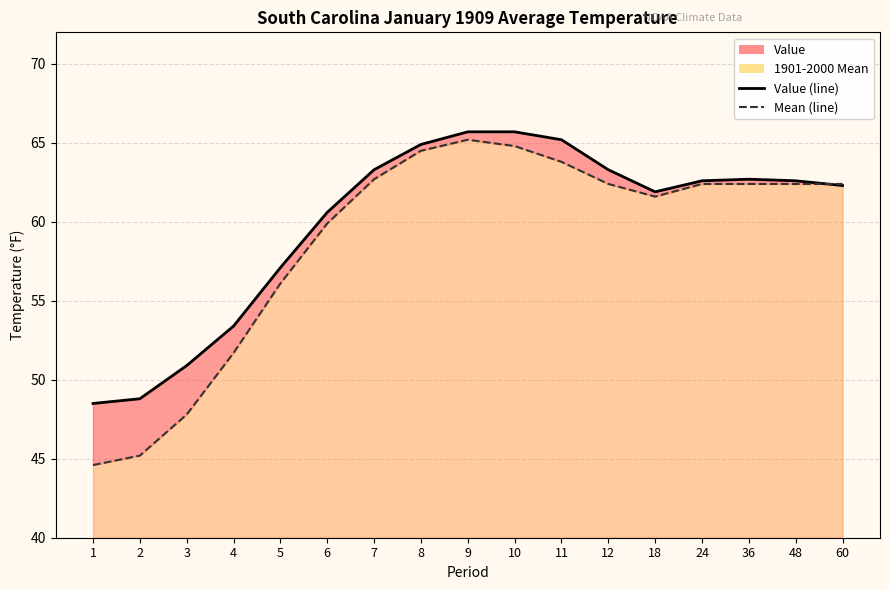

Between which two adjacent categories do Value and 1901-2000 Mean first intersect?

48 and 60